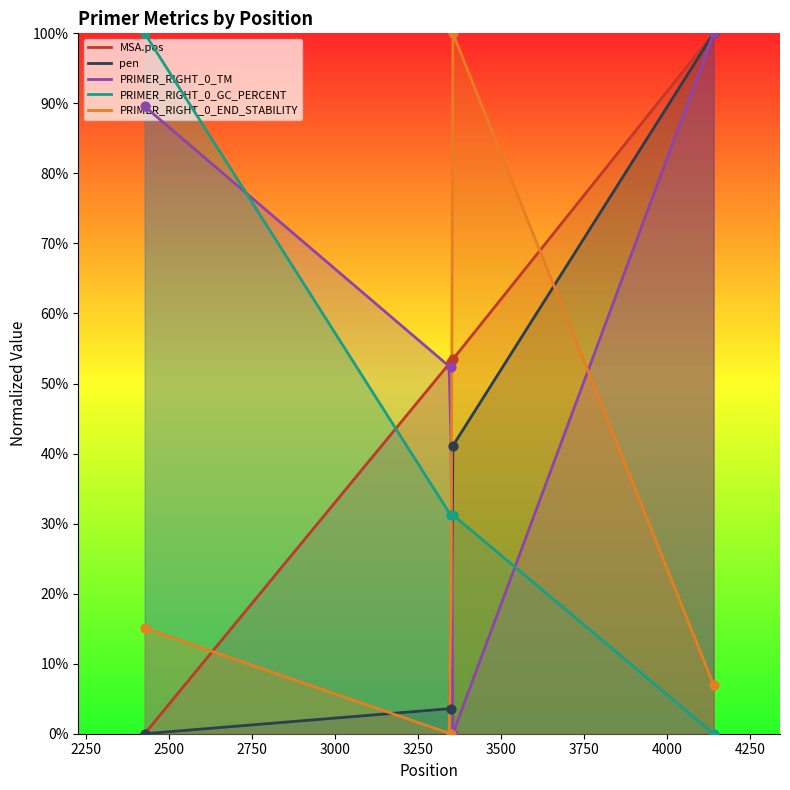

At which category is the sum across all series the highest?

4139